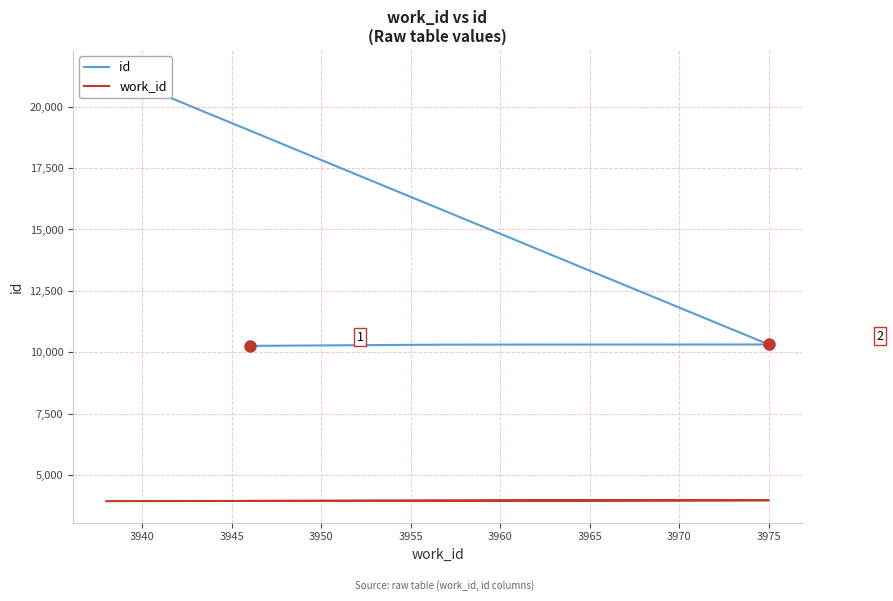

What is the difference between the maximum and minimum values in the work_id series?

37